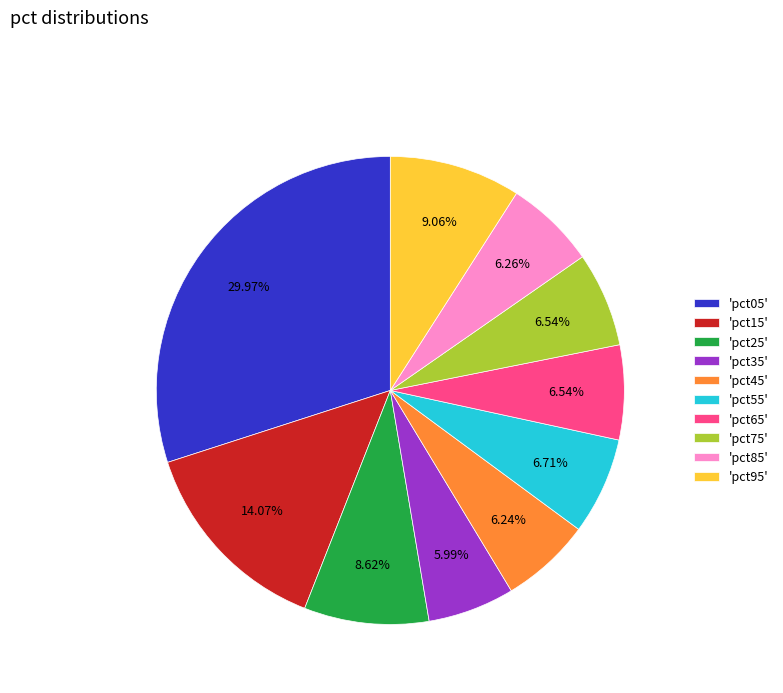

Which has a higher value, 'pct25' or 'pct55'?

'pct25'